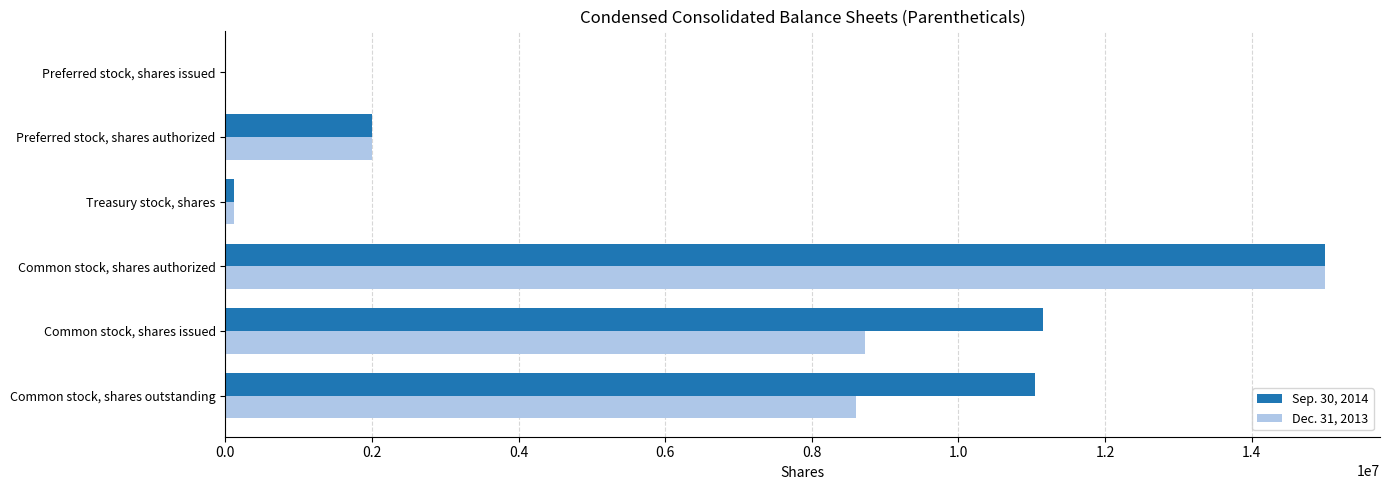

Which category has the highest value across all series?

Common stock, shares authorized